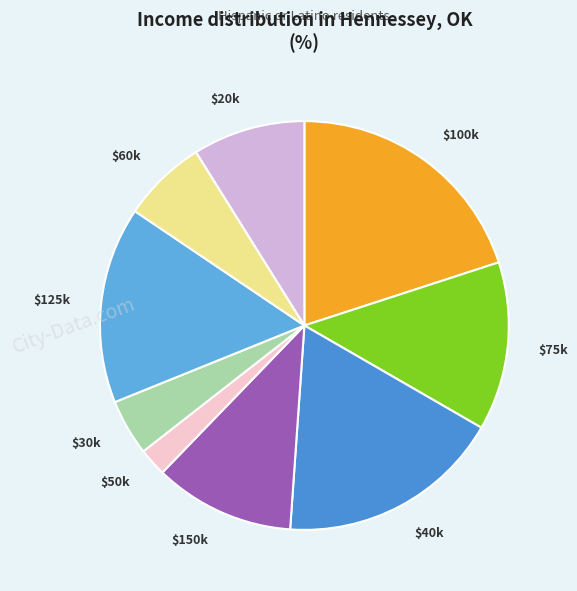

Does $125k account for over 50% of the chart?

No